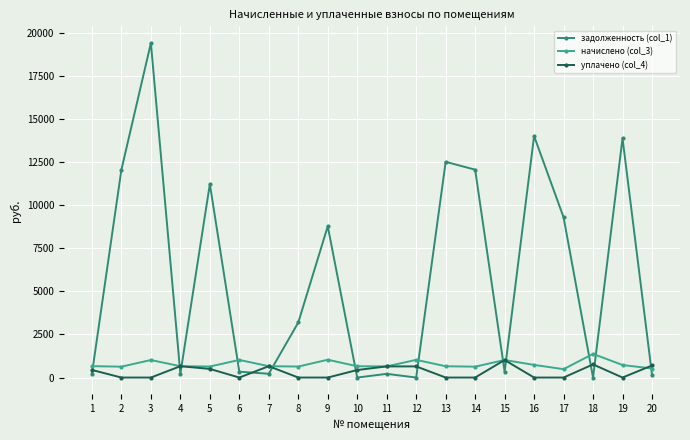

The задолженность (col_1) series shows 30343.7 at 3. True or false?

False